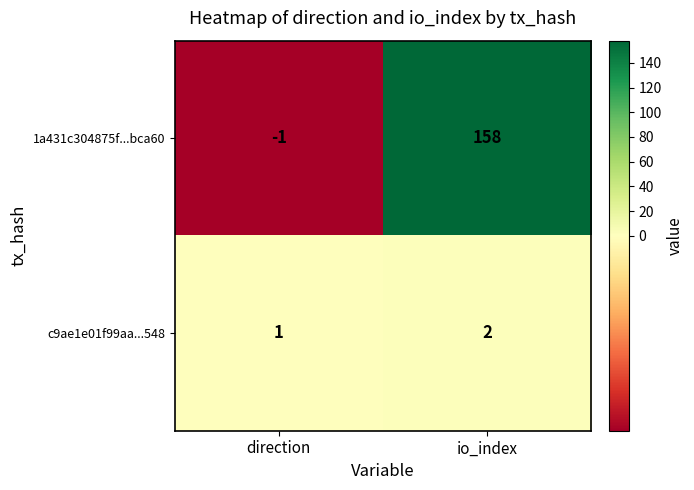

What is the sum of all 1a431c304875f...bca60 values?

157